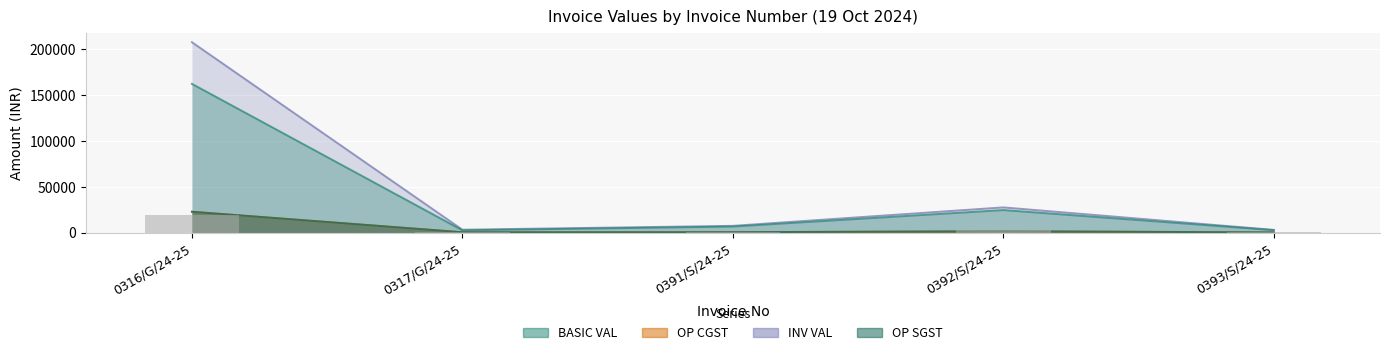

Reading left to right, list all the values displayed in this chart.

BASIC VAL: 0316/G/24-25=162040.0	0317/G/24-25=2418.9	0391/S/24-25=6525.0	0392/S/24-25=24479.0	0393/S/24-25=2597.0
OP CGST: 0316/G/24-25=22685.6	0317/G/24-25=338.6	0391/S/24-25=391.5	0392/S/24-25=1468.7	0393/S/24-25=155.8
OP SGST: 0316/G/24-25=22685.6	0317/G/24-25=338.6	0391/S/24-25=391.5	0392/S/24-25=1468.7	0393/S/24-25=155.8
INV VAL: 0316/G/24-25=207411.2	0317/G/24-25=3096.2	0391/S/24-25=7308.0	0392/S/24-25=27416.5	0393/S/24-25=2908.6